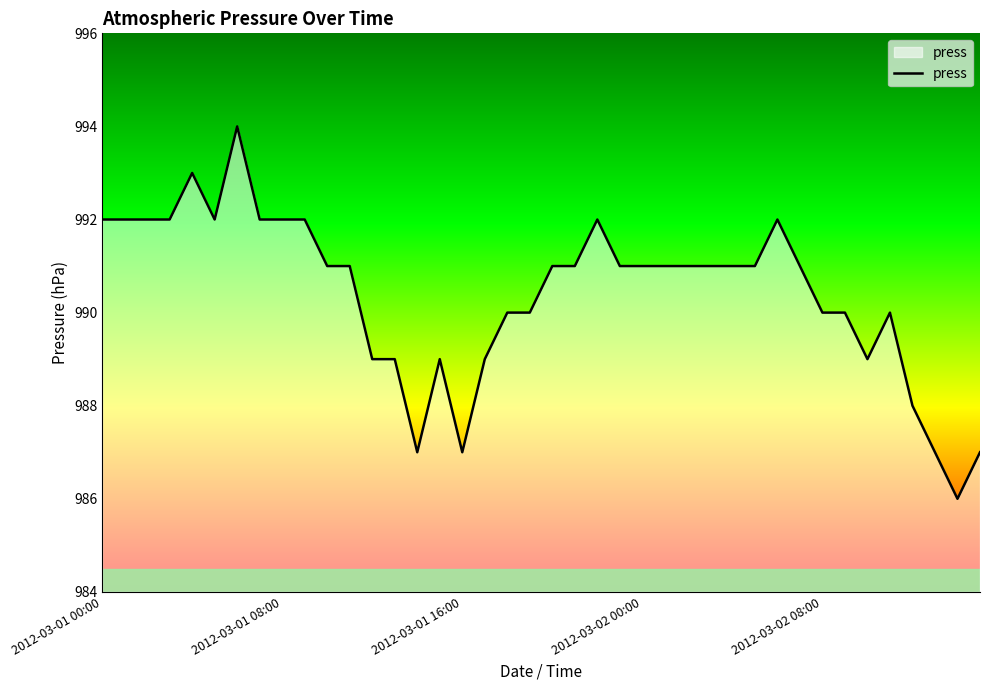

Reading left to right, what are all the values shown in this chart?

992	992	992	992	993	992	994	992	992	992	991	991	989	989	987	989	987	989	990	990	991	991	992	991	991	991	991	991	991	991	992	991	990	990	989	990	988	987	986	987